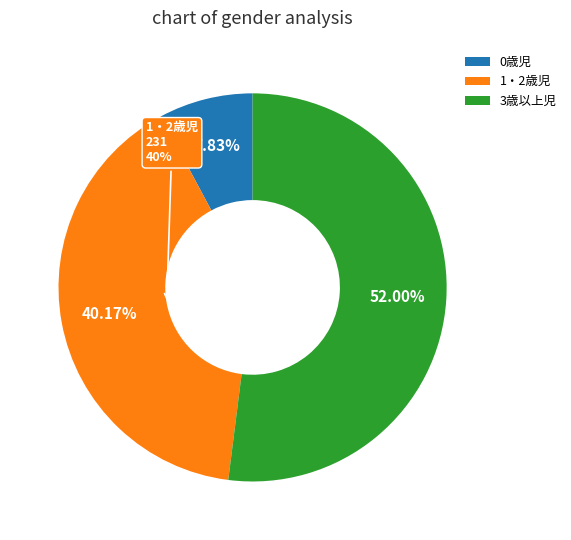

What percentage is NOT represented by 3歳以上児?

48.0%